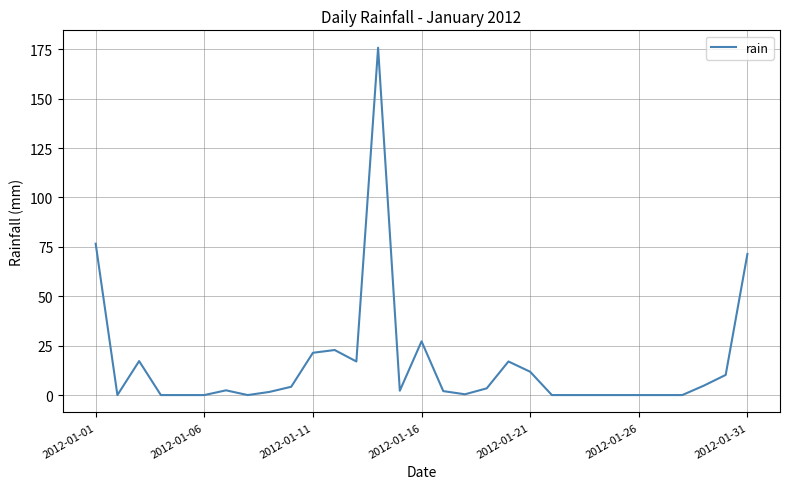

What is the greatest value displayed?

175.8